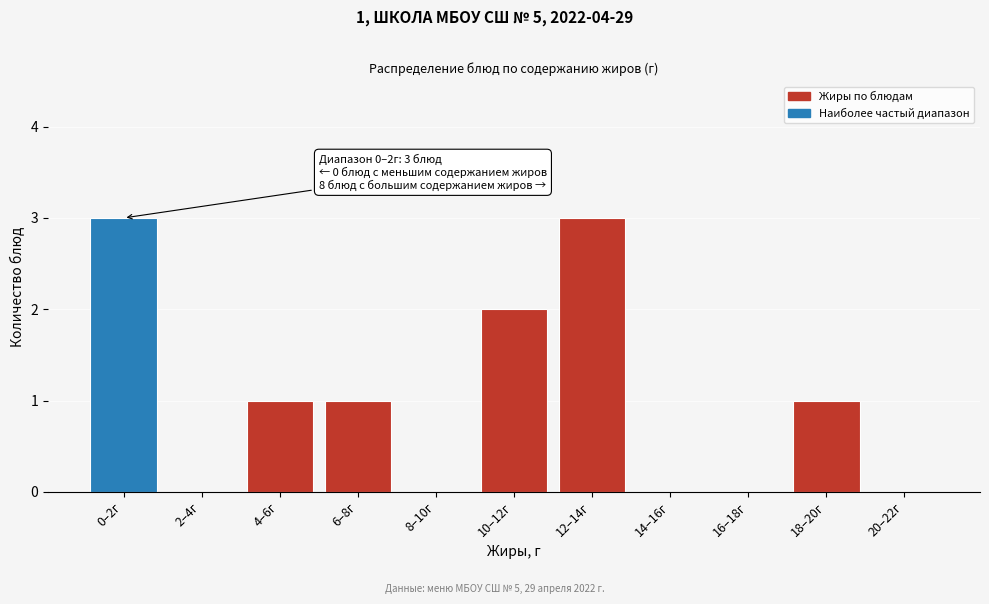

Reading left to right, list all the values displayed in this chart.

0–2г=3	2–4г=0	4–6г=1	6–8г=1	8–10г=0	10–12г=2	12–14г=3	14–16г=0	16–18г=0	18–20г=1	20–22г=0